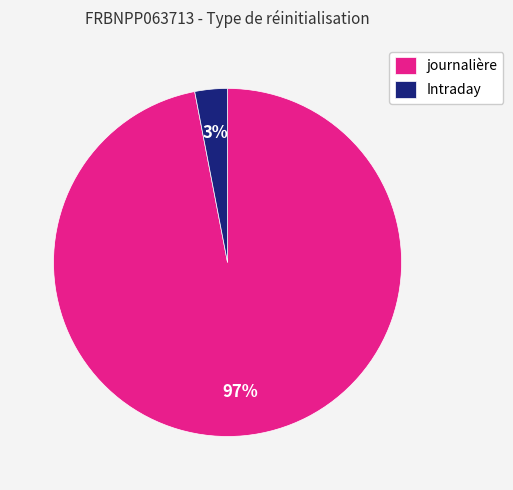

Between Intraday and journalière, which is larger?

journalière